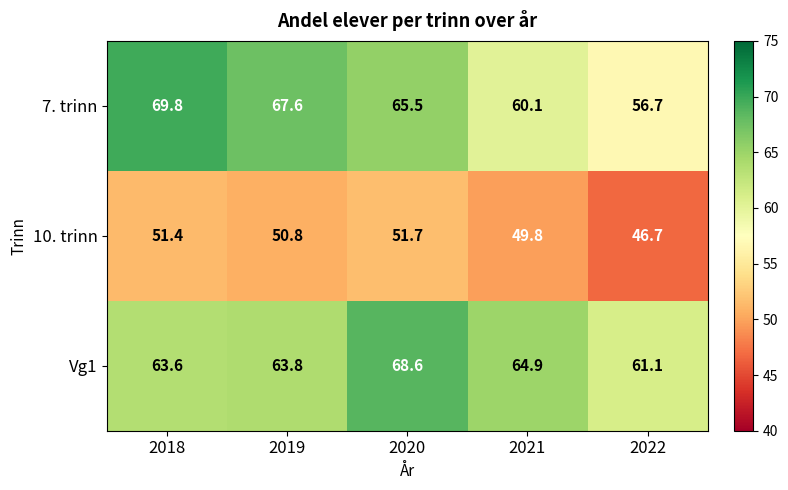

The 10. trinn series shows 63.2 at 2022. True or false?

False